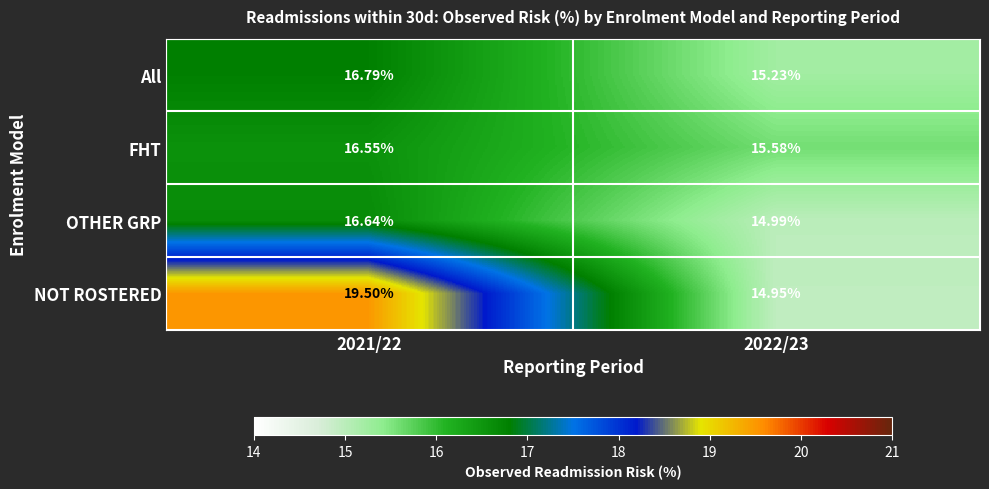

Which series changed the most between 2021/22 and 2022/23?

NOT ROSTERED